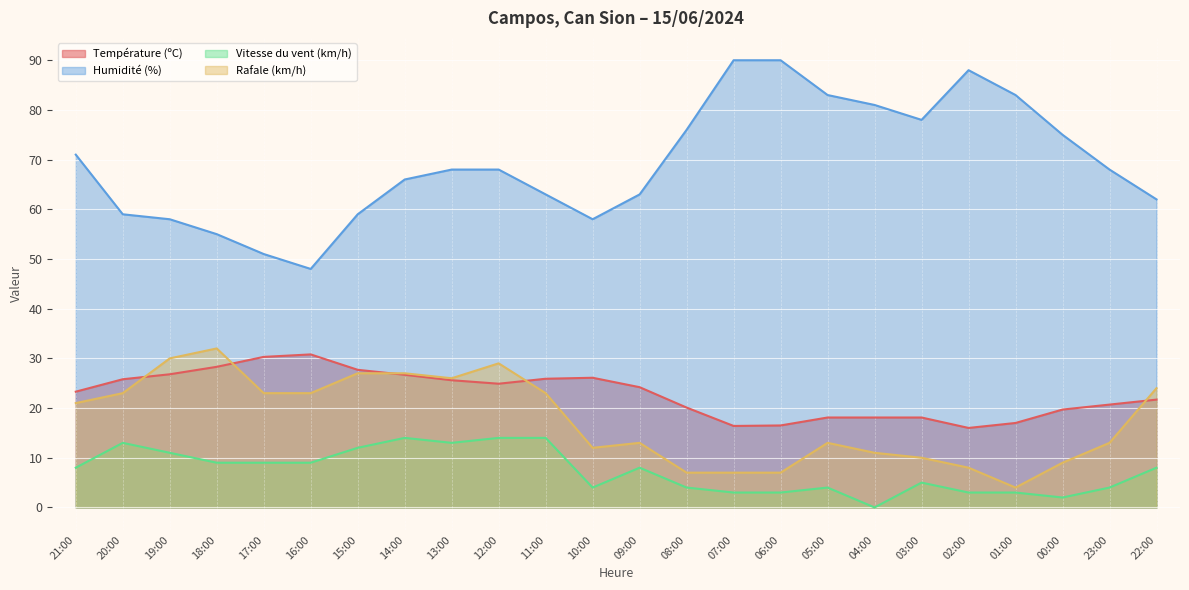

Which series has the largest total across all categories?

Humidité (%)